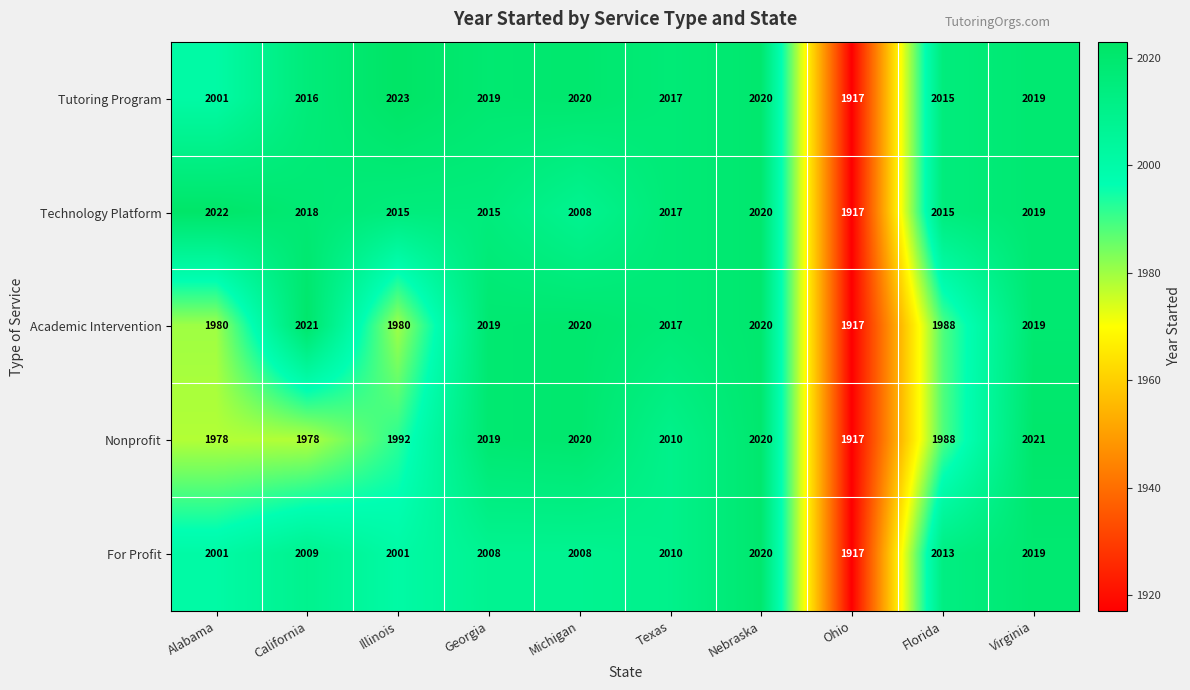

At how many categories does at least one series exceed 1925?

9